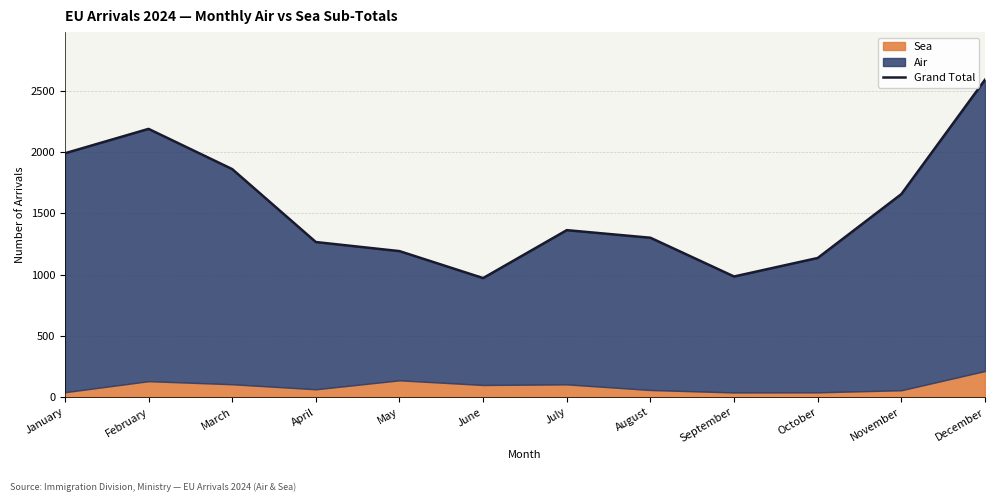

Where is the first local maximum?

February